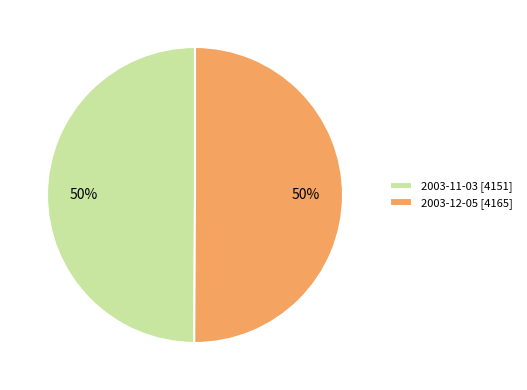

Approximately how many times larger is the value at 2003-12-05 [4165] compared to 2003-11-03 [4151]?

1.0